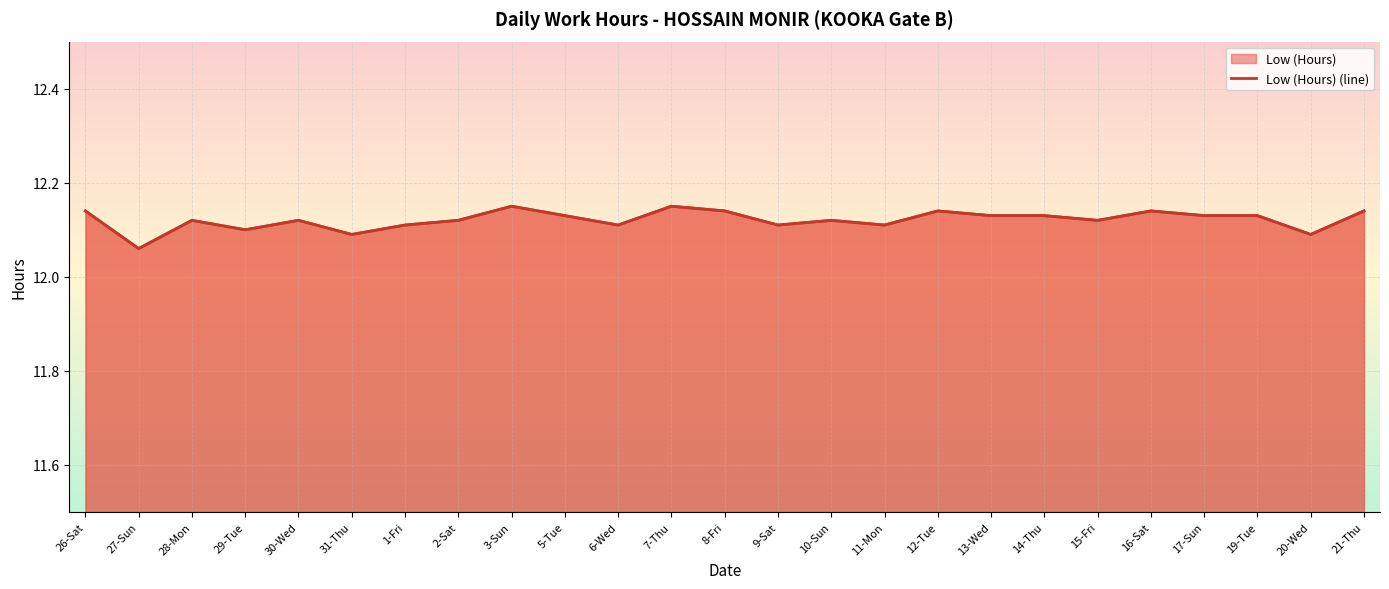

What is the sum of all values?

303.0